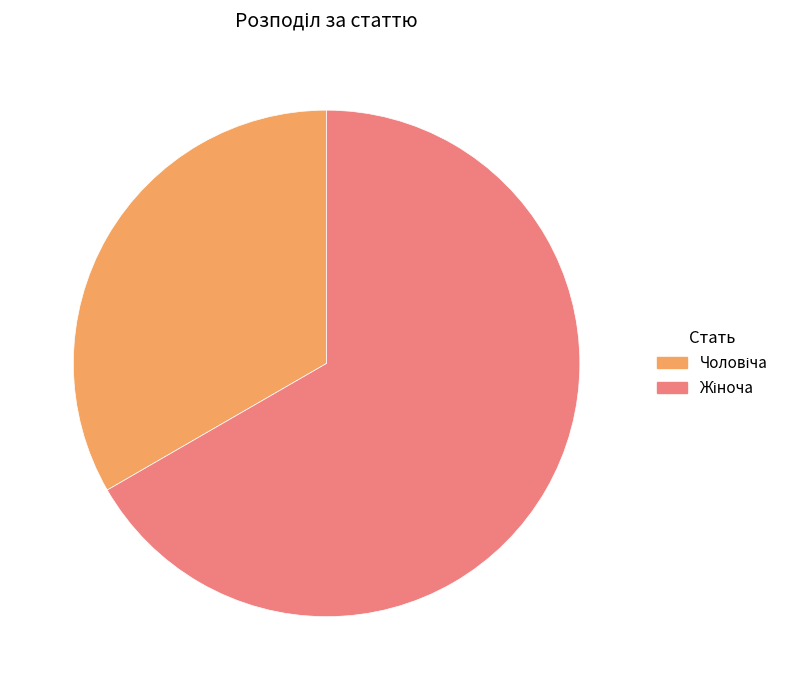

Does any single category account for the majority?

Yes